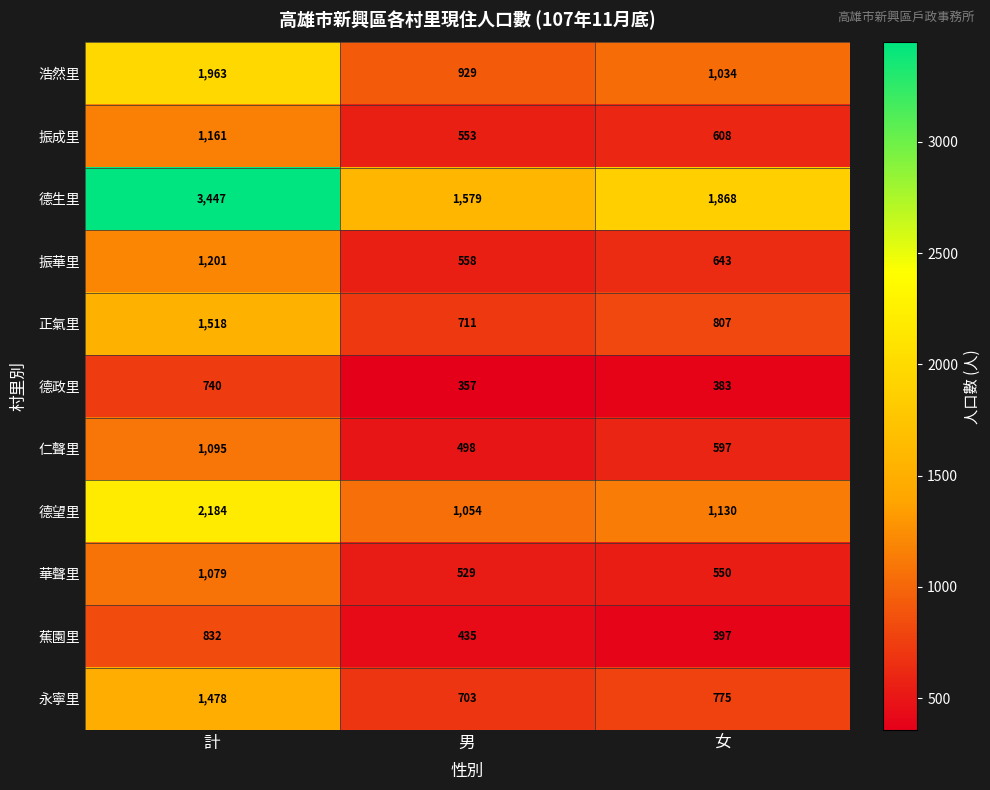

Where is 蕉園里 nearest to the value 614?

男